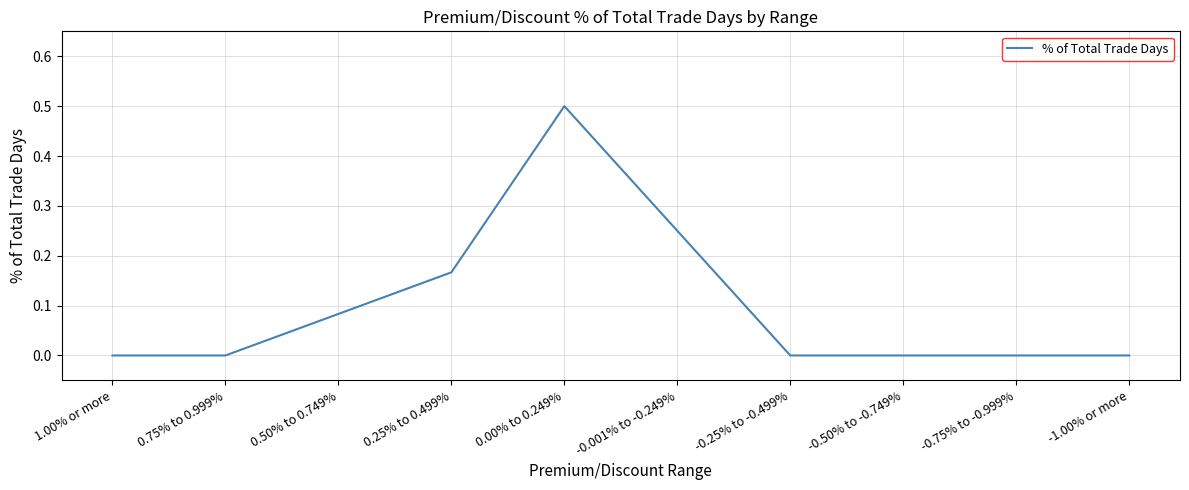

True or false: the data shows 0.1 at -0.001% to -0.249%.

False